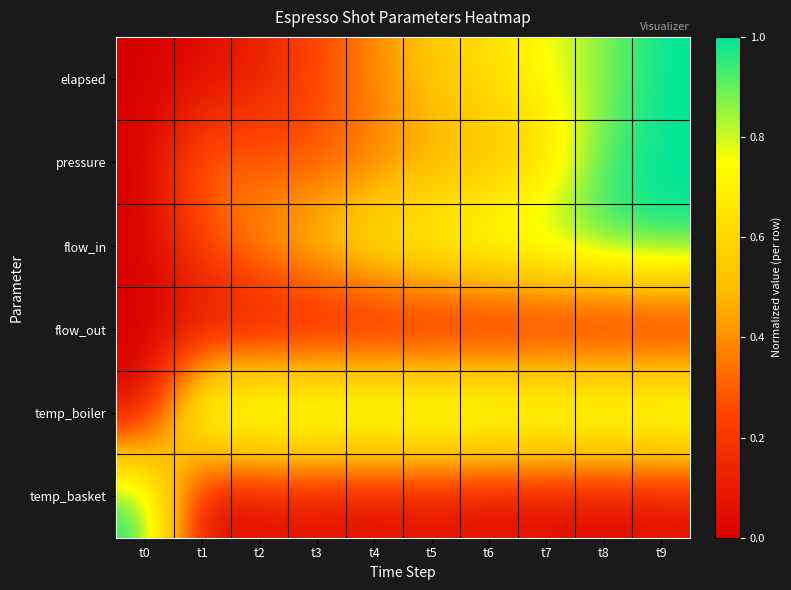

Reading left to right, transcribe all the data shown in this chart.

elapsed: t0=0.0	t1=0.0	t2=0.1	t3=0.3	t4=0.4	t5=0.5	t6=0.6	t7=0.8	t8=0.9	t9=1.0
pressure: t0=0.0	t1=0.3	t2=0.3	t3=0.3	t4=0.4	t5=0.4	t6=0.5	t7=0.6	t8=0.9	t9=1.0
flow_in: t0=0.0	t1=0.3	t2=0.4	t3=0.6	t4=0.7	t5=0.8	t6=0.9	t7=0.9	t8=1.0	t9=1.0
flow_out: t0=0.0	t1=0.0	t2=0.0	t3=0.0	t4=0.0	t5=0.0	t6=0.0	t7=0.0	t8=0.0	t9=0.0
temp_boiler: t0=0.0	t1=1.0	t2=1.0	t3=1.0	t4=1.0	t5=1.0	t6=1.0	t7=1.0	t8=1.0	t9=1.0
temp_basket: t0=1.0	t1=0.0	t2=0.0	t3=0.0	t4=0.0	t5=0.1	t6=0.0	t7=0.0	t8=0.0	t9=0.0